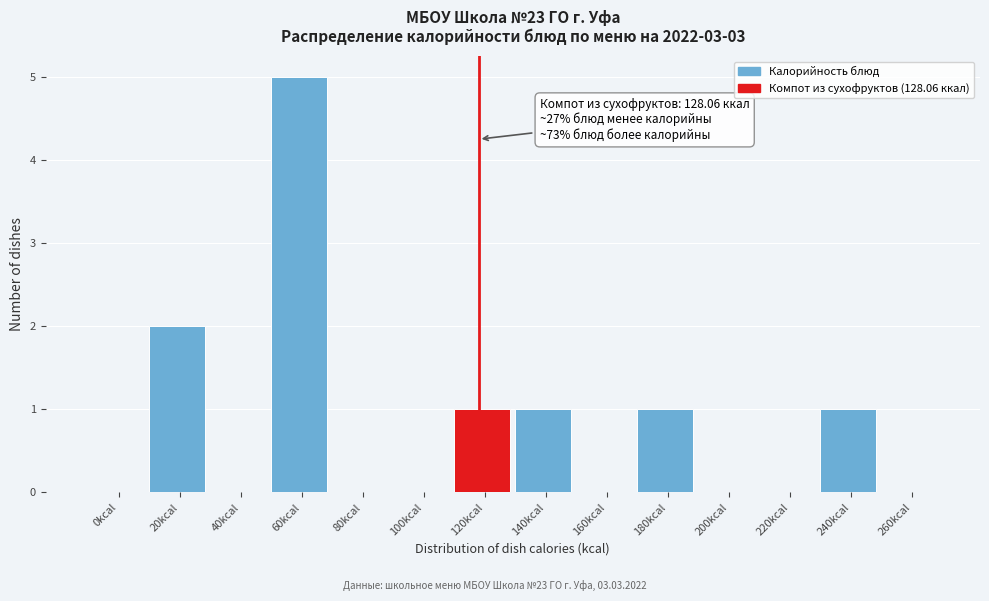

Reading left to right, transcribe all the data shown in this chart.

0kcal=0	20kcal=2	40kcal=0	60kcal=5	80kcal=0	100kcal=0	120kcal=1	140kcal=1	160kcal=0	180kcal=1	200kcal=0	220kcal=0	240kcal=1	260kcal=0